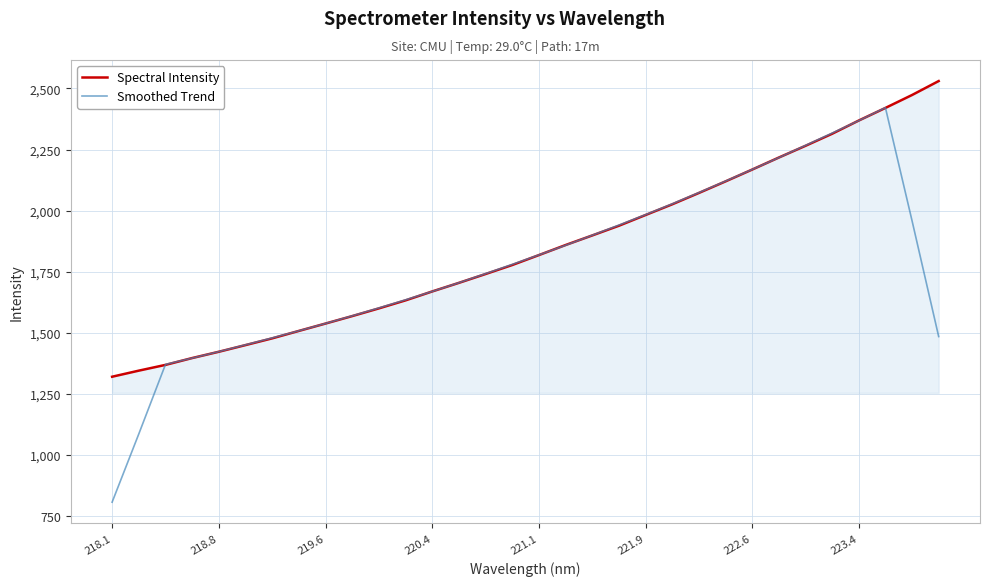

List the series in order of their peak value, highest first.

Spectral Intensity, Smoothed Trend